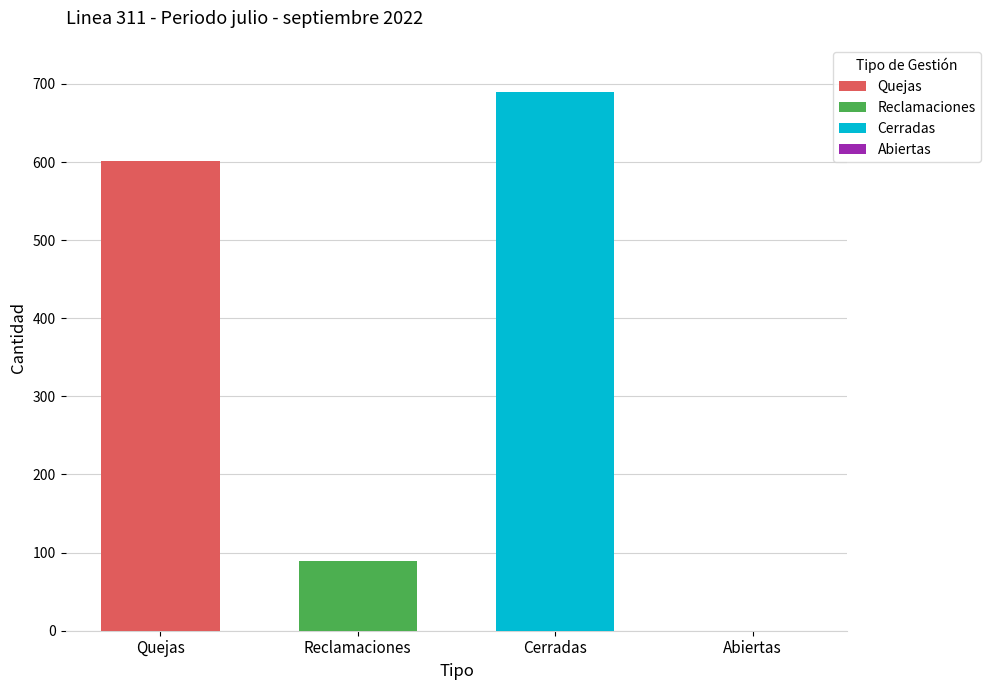

Which series has the largest range (max minus min)?

Quejas